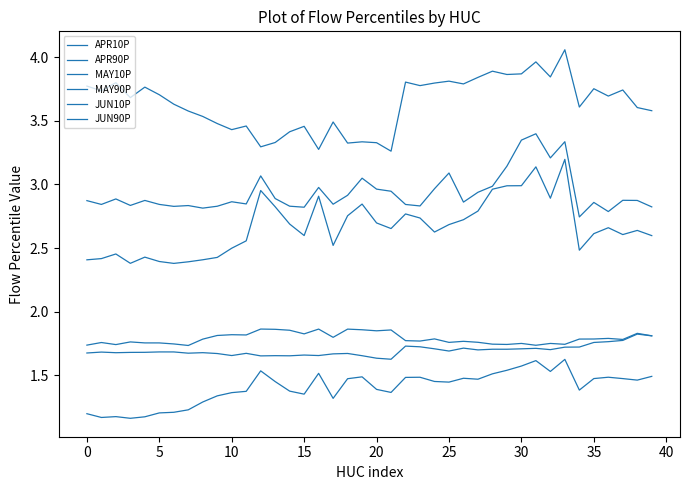

True or false: MAY10P has more than 1 interior local peaks.

True